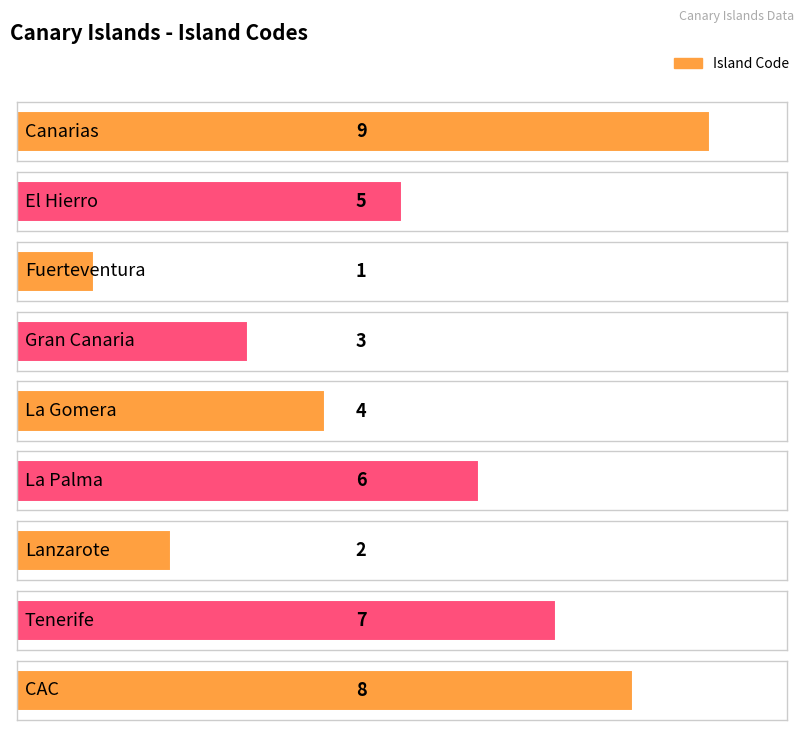

At which category does the chart reach its minimum across all series?

Fuerteventura